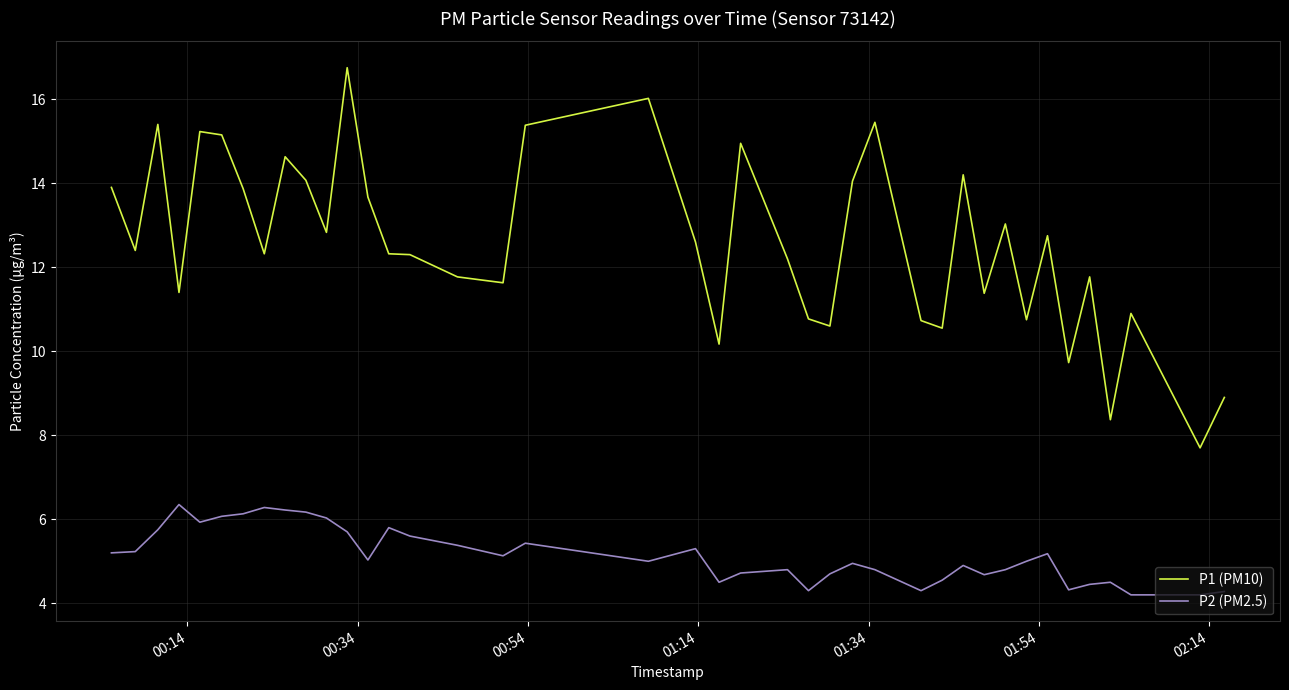

Which series has the widest spread of values?

P1 (PM10)